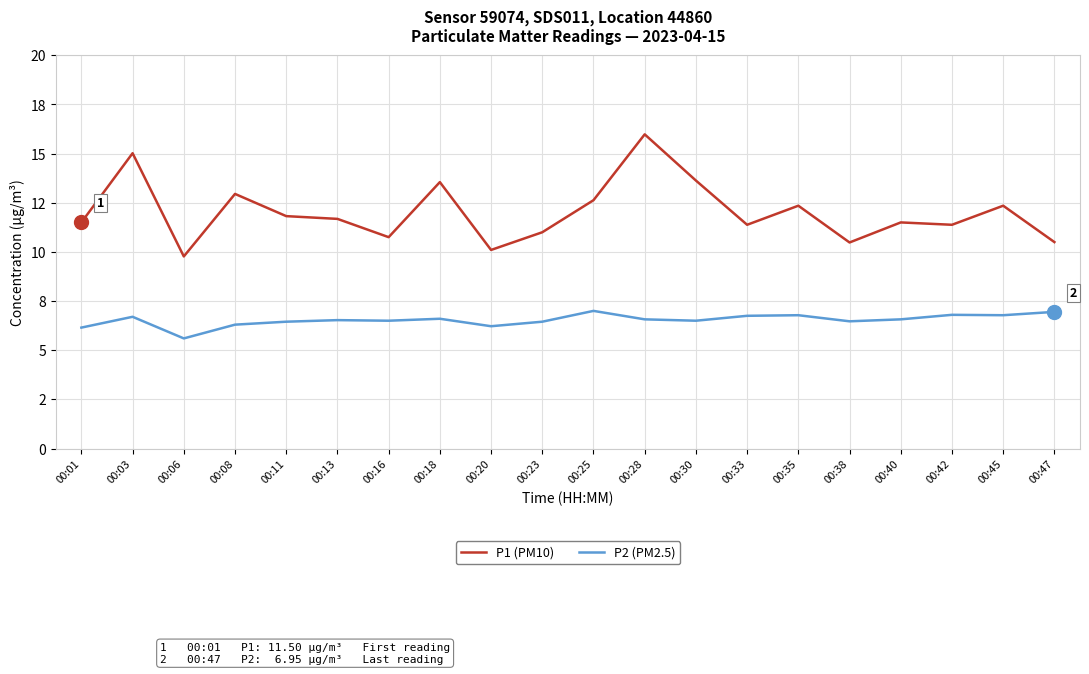

What are all the series names shown in the legend?

P1 (PM10), P2 (PM2.5)